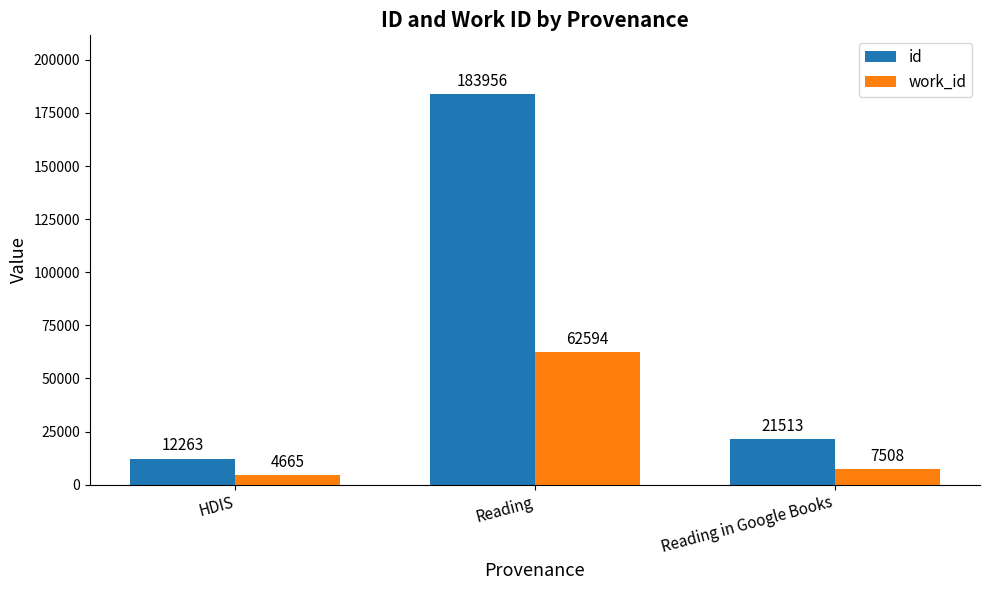

At which category is the sum across all series the highest?

Reading